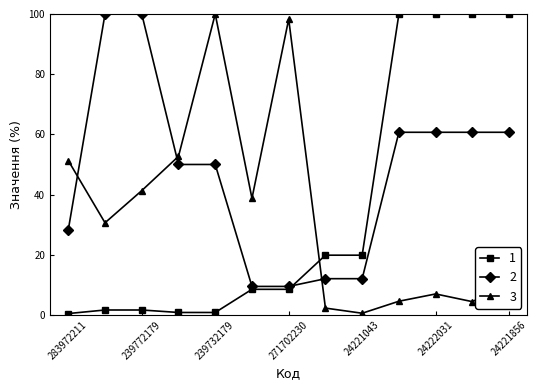

What is the value of the 2 point at the 3rd from the left?

100.0